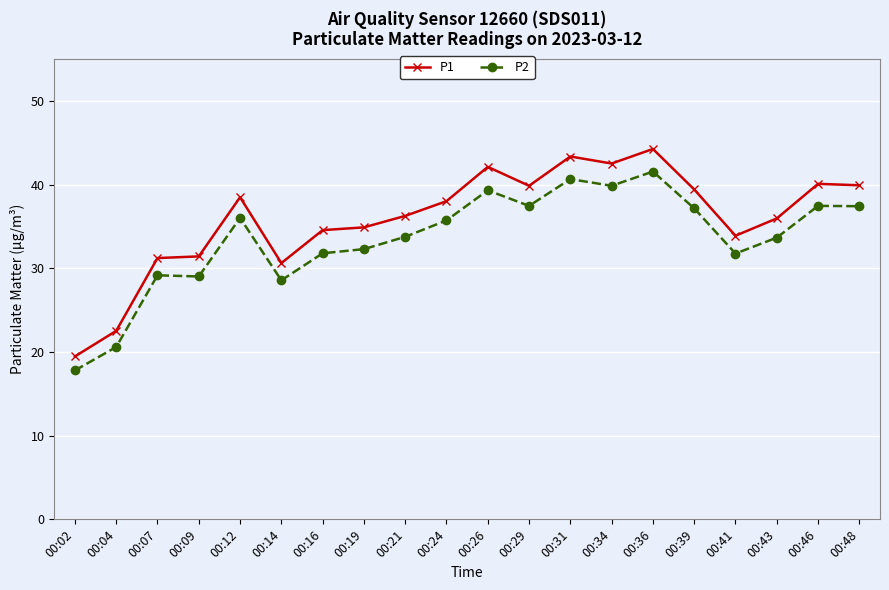

What is the lowest value of the P1 series?

19.5